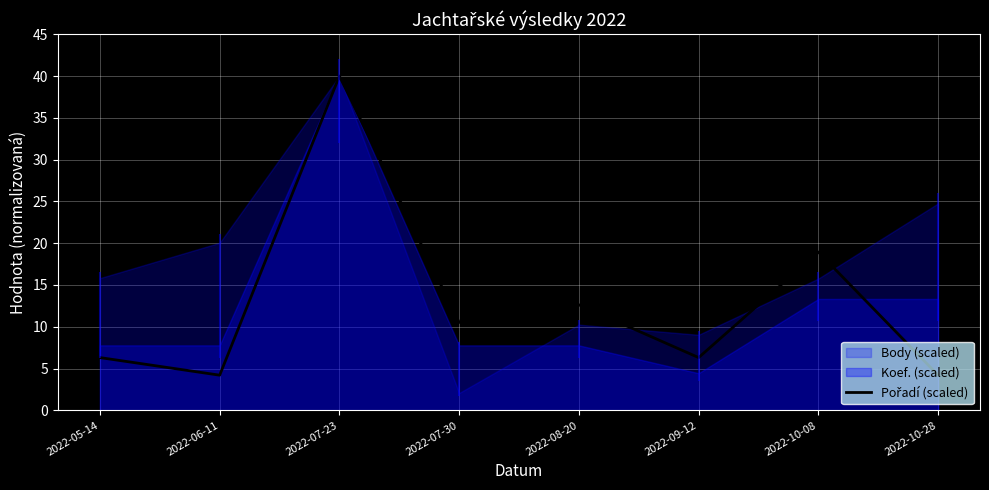

Rank the categories by value from highest to lowest.

2022-07-23, 2022-10-08, 2022-08-20, 2022-07-30, 2022-05-14, 2022-09-12, 2022-06-11, 2022-10-28